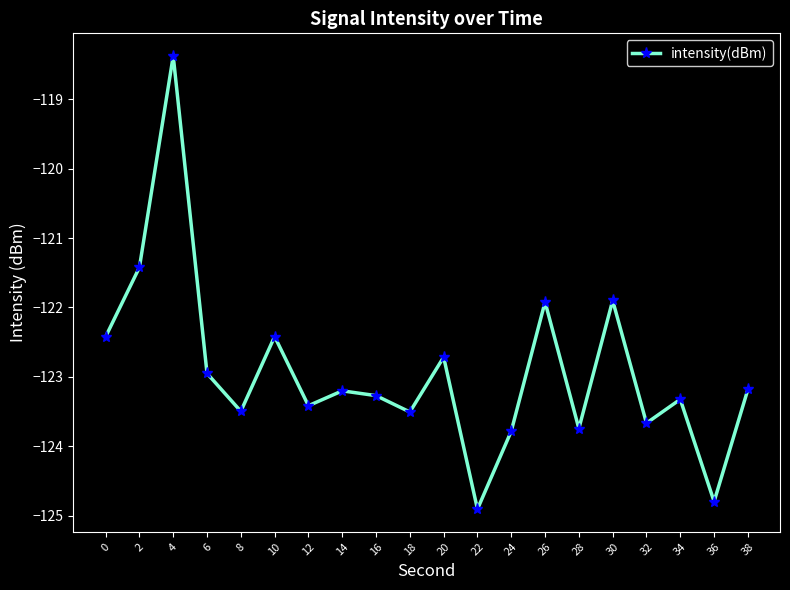

What is the smallest value displayed?

-124.9